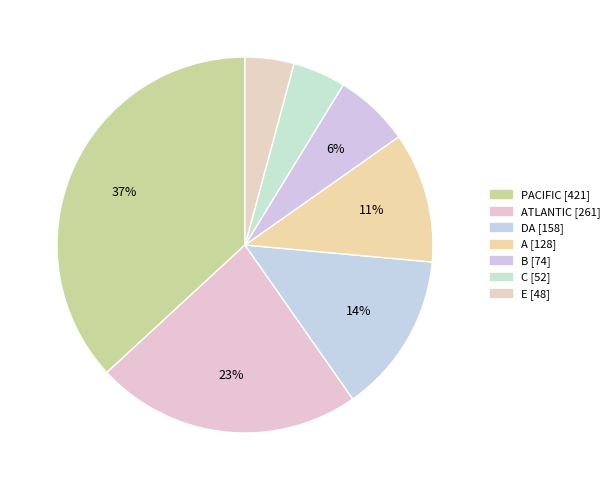

Count the number of slices in the pie.

7